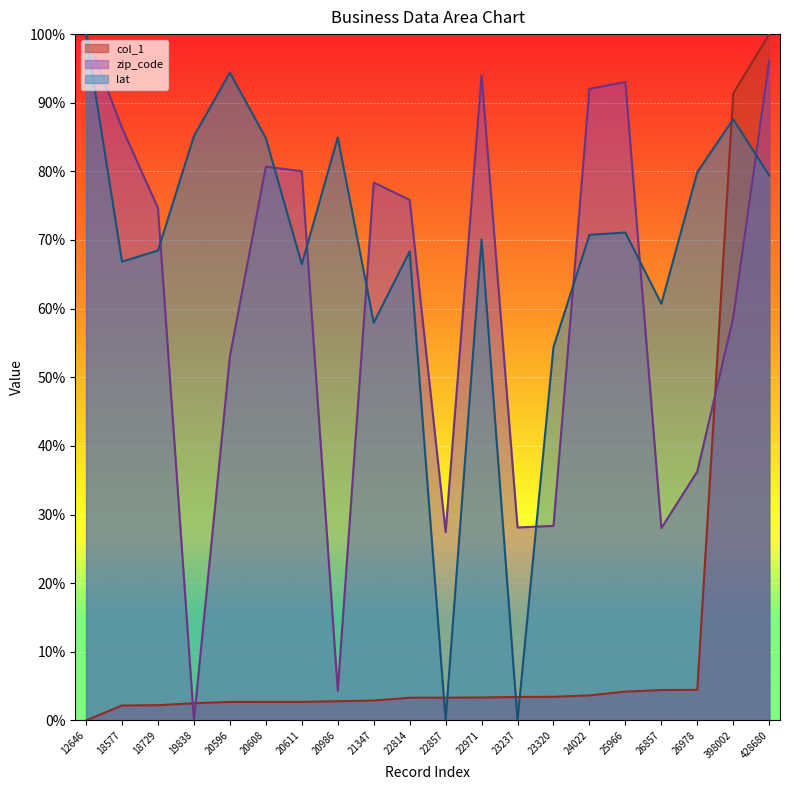

Reading right to left, extract all data points from this chart.

col_1: 428680=100.0	398002=91.4	26978=4.5	26857=4.4	25966=4.2	24022=3.6	23320=3.4	23237=3.4	22971=3.3	22857=3.3	22814=3.3	21347=2.9	20986=2.8	20611=2.7	20608=2.7	20596=2.7	19838=2.5	18729=2.2	18577=2.2	12646=0.0
zip_code: 428680=96.1	398002=58.7	26978=36.3	26857=28.0	25966=93.0	24022=92.0	23320=28.3	23237=28.1	22971=94.0	22857=27.4	22814=75.9	21347=78.4	20986=4.3	20611=80.0	20608=80.7	20596=53.0	19838=0.0	18729=74.7	18577=86.3	12646=100.0
lat: 428680=79.4	398002=87.6	26978=79.9	26857=60.7	25966=71.1	24022=70.8	23320=54.4	23237=0.0	22971=70.1	22857=0.0	22814=68.3	21347=57.9	20986=84.9	20611=66.5	20608=84.8	20596=94.4	19838=85.1	18729=68.5	18577=66.8	12646=100.0